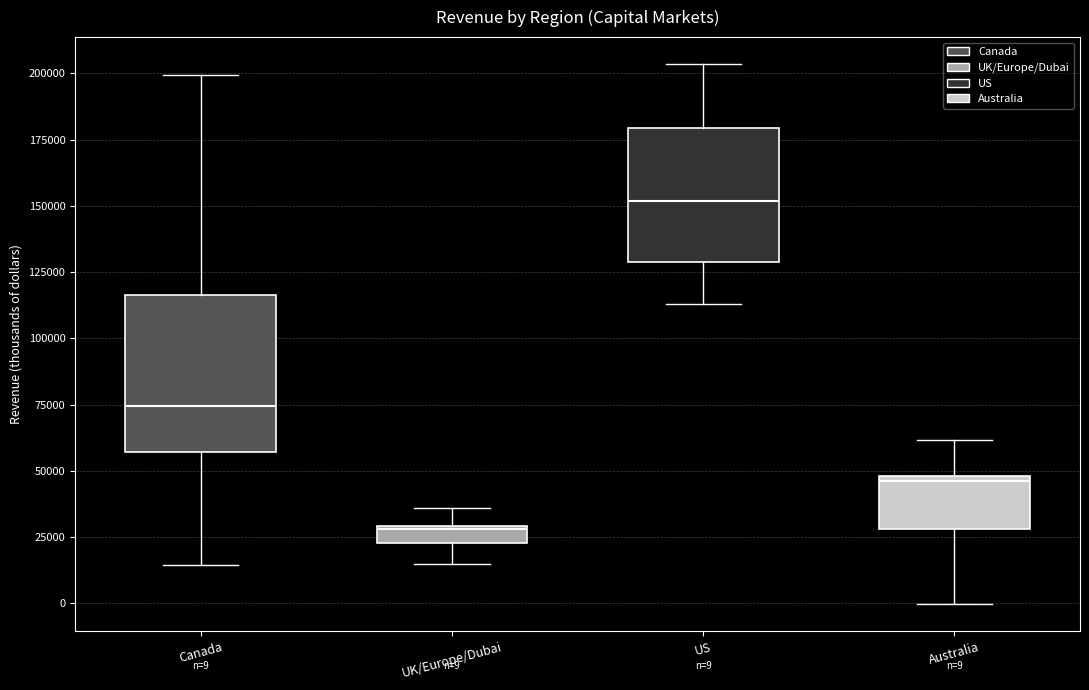

Which box is the tallest, from its lower edge to its upper edge?

Canada